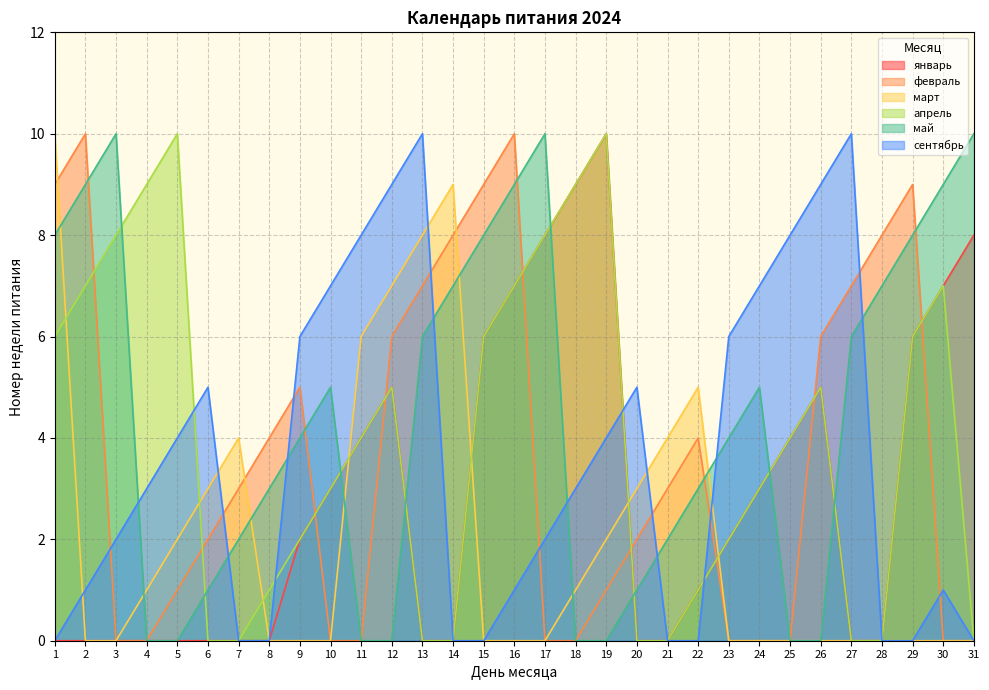

List the labels in order of сентябрь value, smallest first.

1, 7, 8, 14, 15, 21, 22, 28, 29, 31, 2, 16, 30, 3, 17, 4, 18, 5, 19, 6, 20, 9, 23, 10, 24, 11, 25, 12, 26, 13, 27